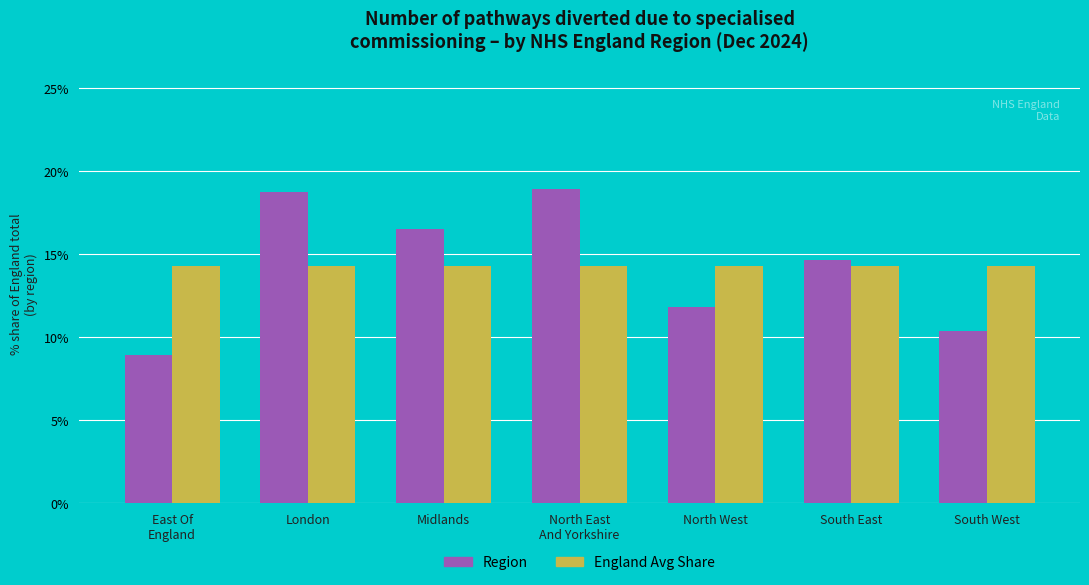

What is the difference between the highest and lowest values at North West?

2.4